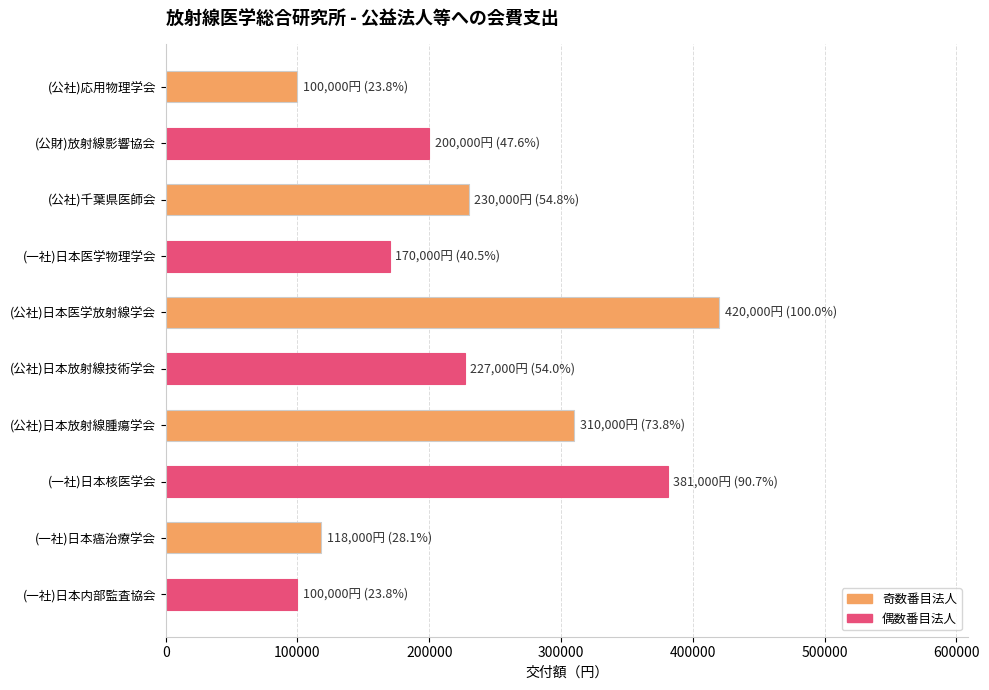

What is the maximum value shown in the chart?

420000